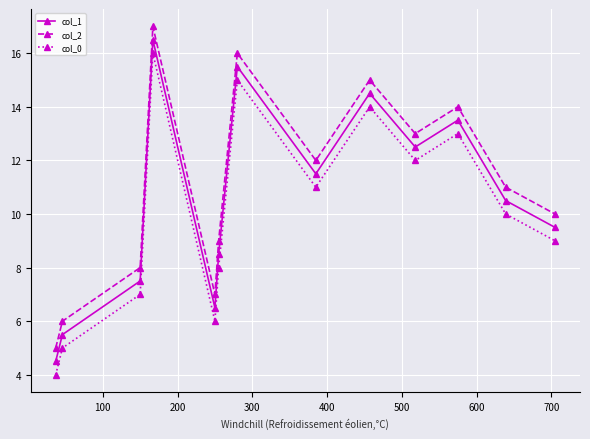

What is the minimum value for col_1?

4.5